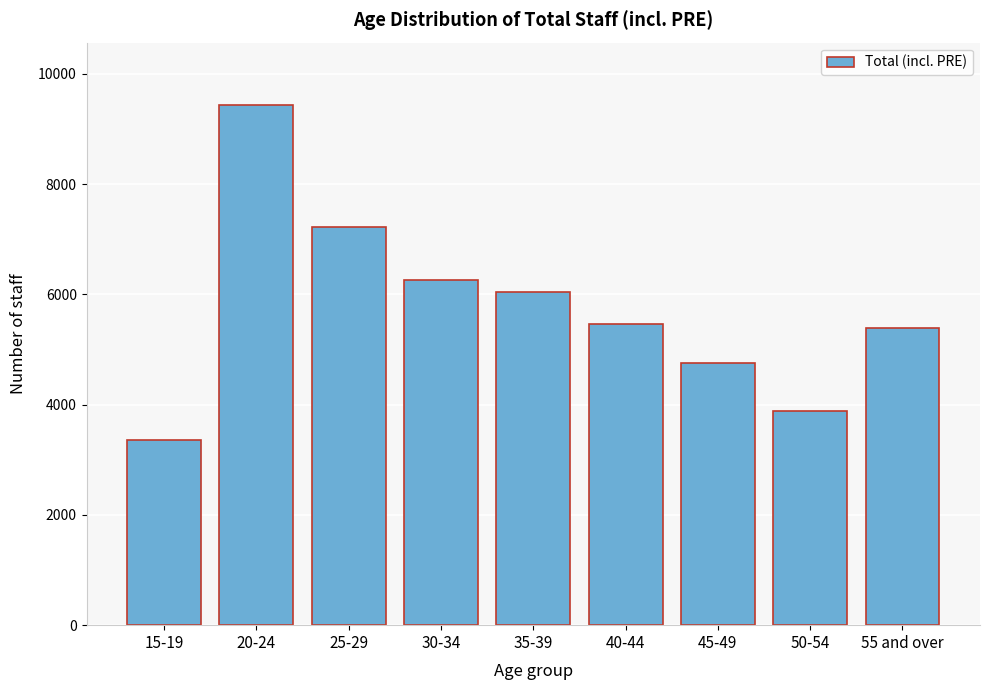

Reading left to right, extract all data points from this chart.

3351.6	9435.0	7223.3	6267.7	6035.2	5455.9	4758.5	3893.0	5382.8